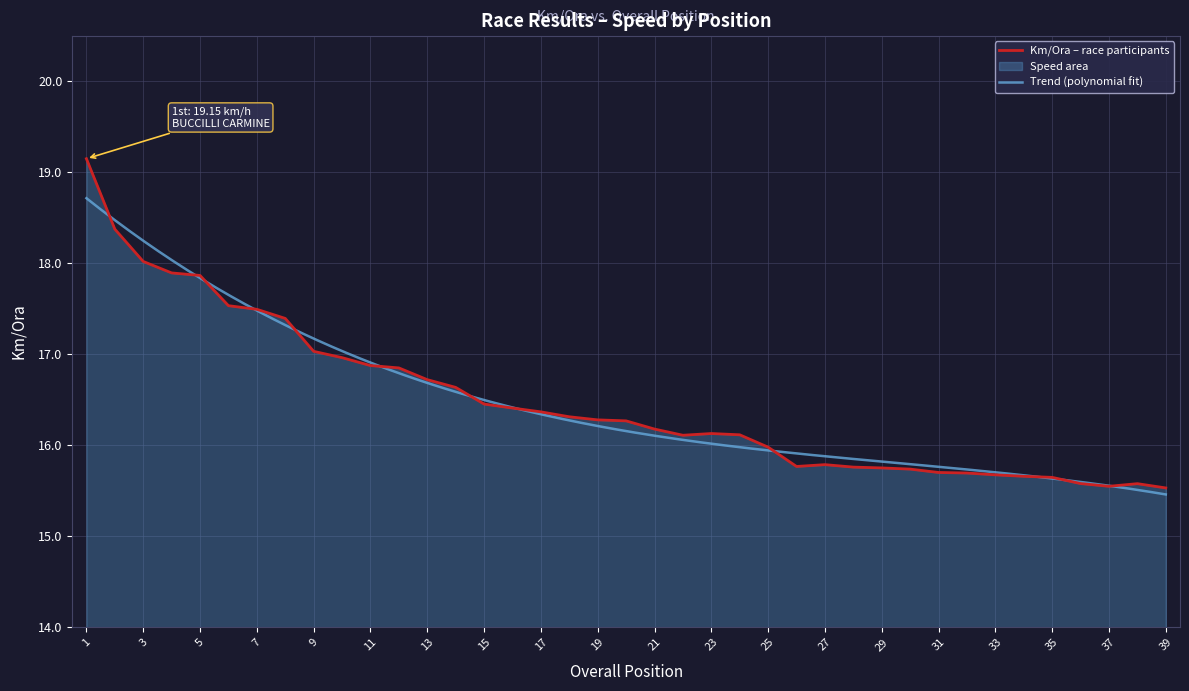

Which has a higher value, 17 or 19?

17